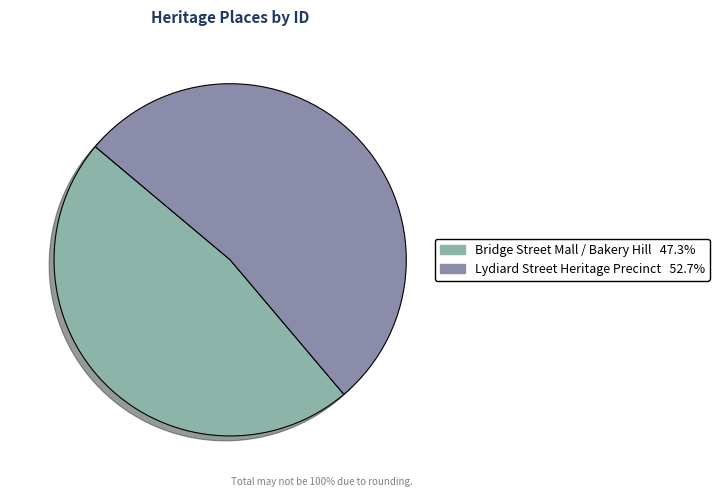

How many segments does this pie chart have?

2